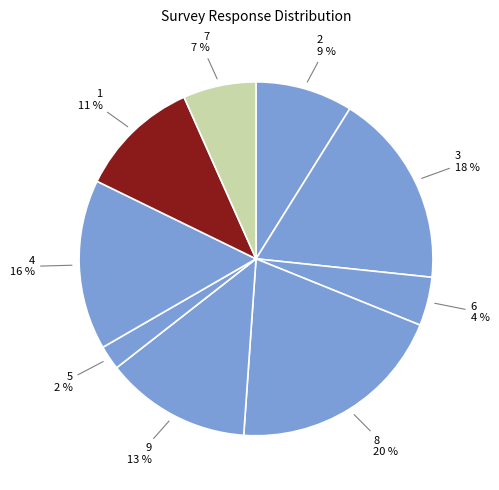

Is it true that 7 is 13% of the pie?

False